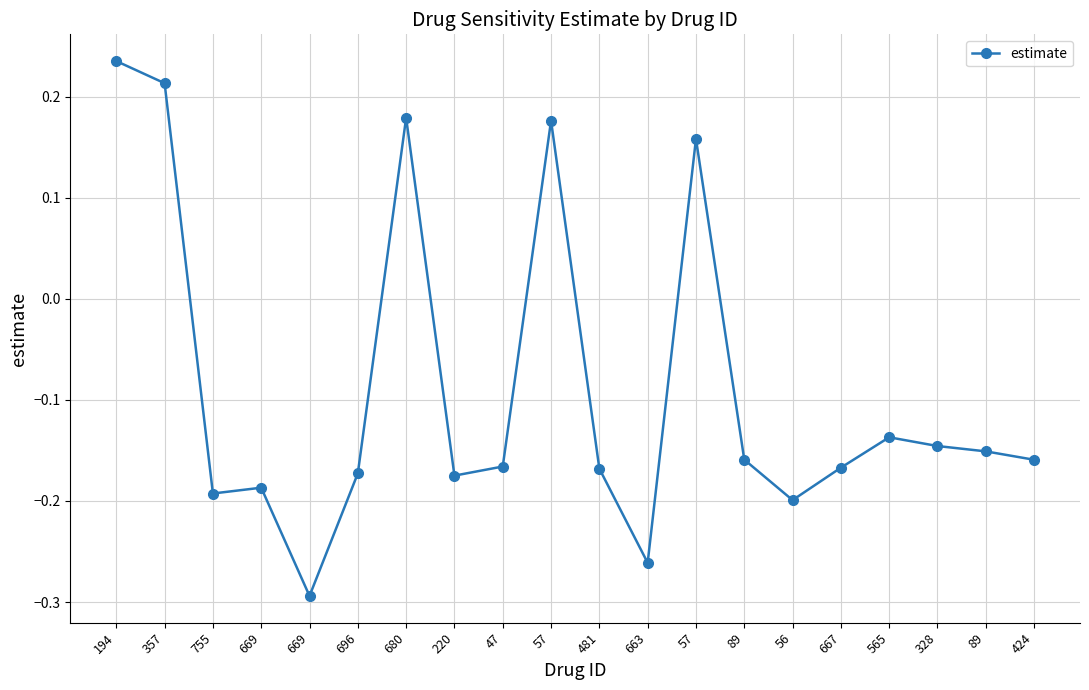

Count the number of values greater than 0.

5